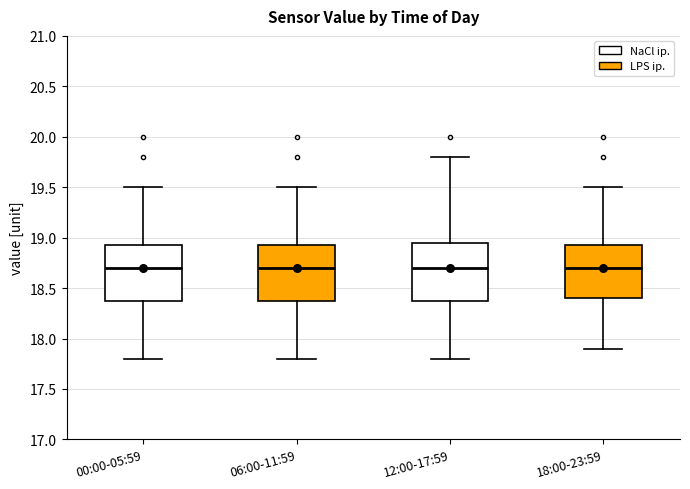

Where does the upper whisker of the box for 00:00-05:59 end on the y-axis? The values are not printed on the chart, so give them approximately, as read against the axis.

19.50